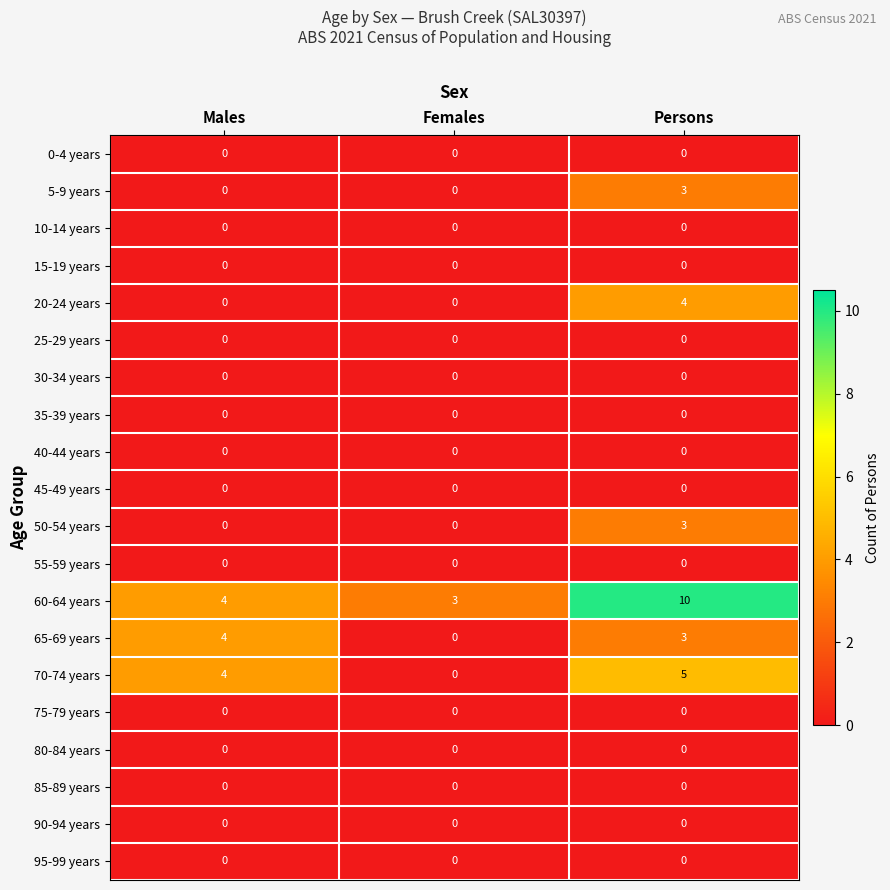

The 60-64 years series shows 1 at Females. True or false?

False